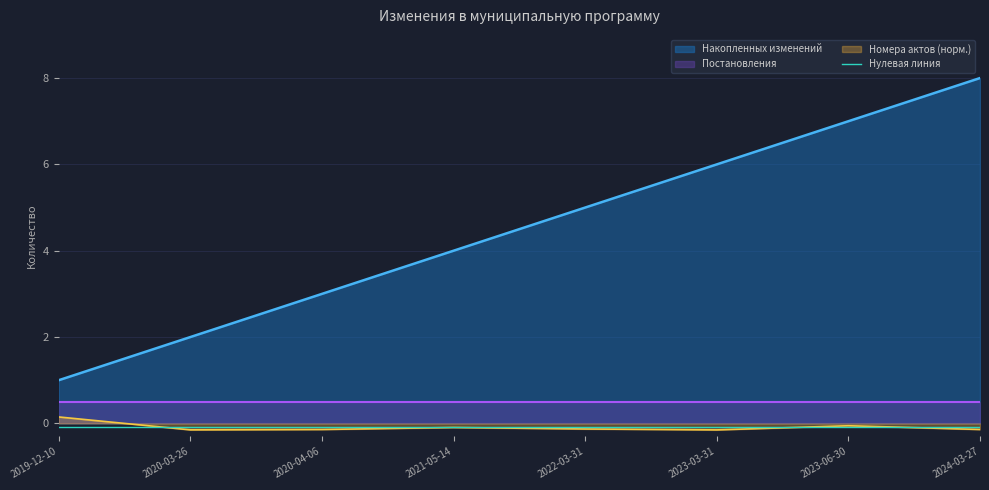

Count the values in the range 3 to 7.

5